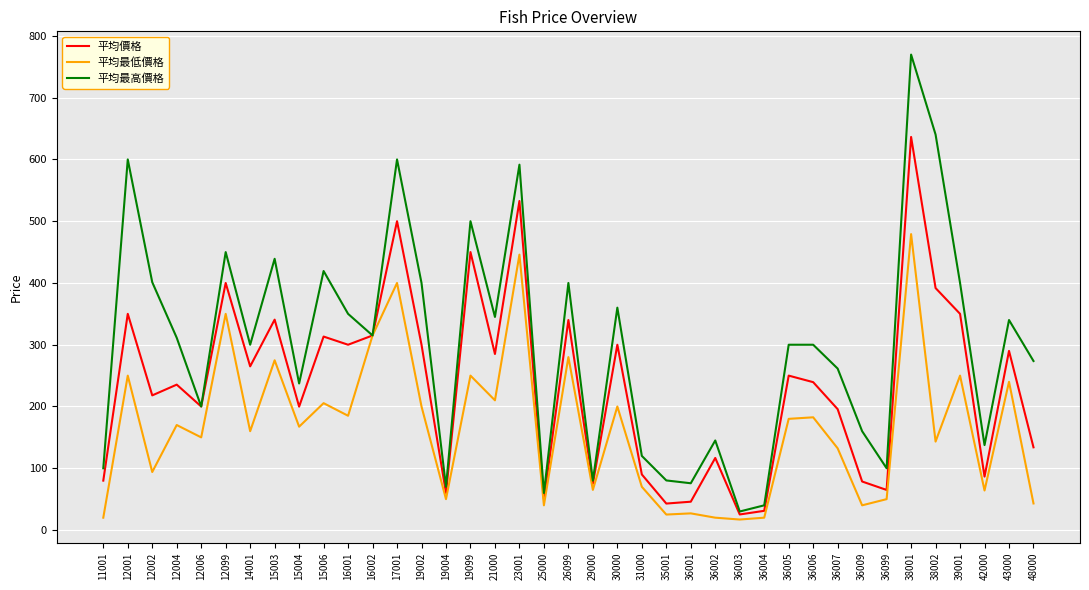

How many lines are shown in the chart?

3